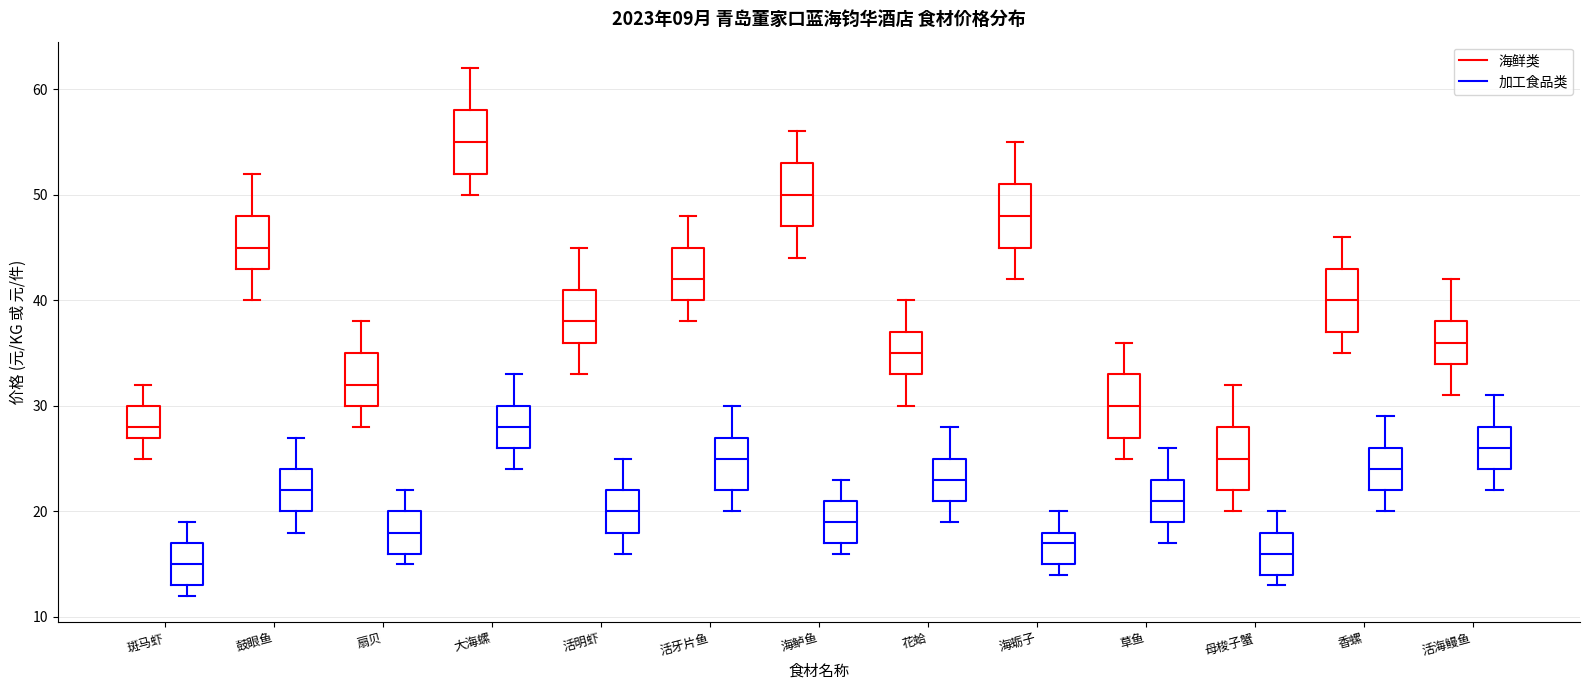

Reading left to right, transcribe this box plot: for each box, give where its median line is, the range the box spans, and where its two whiskers end, as read against the y-axis. The values are not printed on the chart, so give them approximately, as read against the axis.

斑马虾 (海鲜类): median 28, box 27 to 30, whiskers 25 to 32
斑马虾 (加工食品类): median 15, box 13 to 17, whiskers 12 to 19
鼓眼鱼 (海鲜类): median 45, box 43 to 48, whiskers 40 to 52
鼓眼鱼 (加工食品类): median 22, box 20 to 24, whiskers 18 to 27
扇贝 (海鲜类): median 32, box 30 to 35, whiskers 28 to 38
扇贝 (加工食品类): median 18, box 16 to 20, whiskers 15 to 22
大海螺 (海鲜类): median 55, box 52 to 58, whiskers 50 to 62
大海螺 (加工食品类): median 28, box 26 to 30, whiskers 24 to 33
活明虾 (海鲜类): median 38, box 36 to 41, whiskers 33 to 45
活明虾 (加工食品类): median 20, box 18 to 22, whiskers 16 to 25
活牙片鱼 (海鲜类): median 42, box 40 to 45, whiskers 38 to 48
活牙片鱼 (加工食品类): median 25, box 22 to 27, whiskers 20 to 30
海鲈鱼 (海鲜类): median 50, box 47 to 53, whiskers 44 to 56
海鲈鱼 (加工食品类): median 19, box 17 to 21, whiskers 16 to 23
花蛤 (海鲜类): median 35, box 33 to 37, whiskers 30 to 40
花蛤 (加工食品类): median 23, box 21 to 25, whiskers 19 to 28
海蛎子 (海鲜类): median 48, box 45 to 51, whiskers 42 to 55
海蛎子 (加工食品类): median 17, box 15 to 18, whiskers 14 to 20
草鱼 (海鲜类): median 30, box 27 to 33, whiskers 25 to 36
草鱼 (加工食品类): median 21, box 19 to 23, whiskers 17 to 26
母梭子蟹 (海鲜类): median 25, box 22 to 28, whiskers 20 to 32
母梭子蟹 (加工食品类): median 16, box 14 to 18, whiskers 13 to 20
香螺 (海鲜类): median 40, box 37 to 43, whiskers 35 to 46
香螺 (加工食品类): median 24, box 22 to 26, whiskers 20 to 29
活海鳗鱼 (海鲜类): median 36, box 34 to 38, whiskers 31 to 42
活海鳗鱼 (加工食品类): median 26, box 24 to 28, whiskers 22 to 31